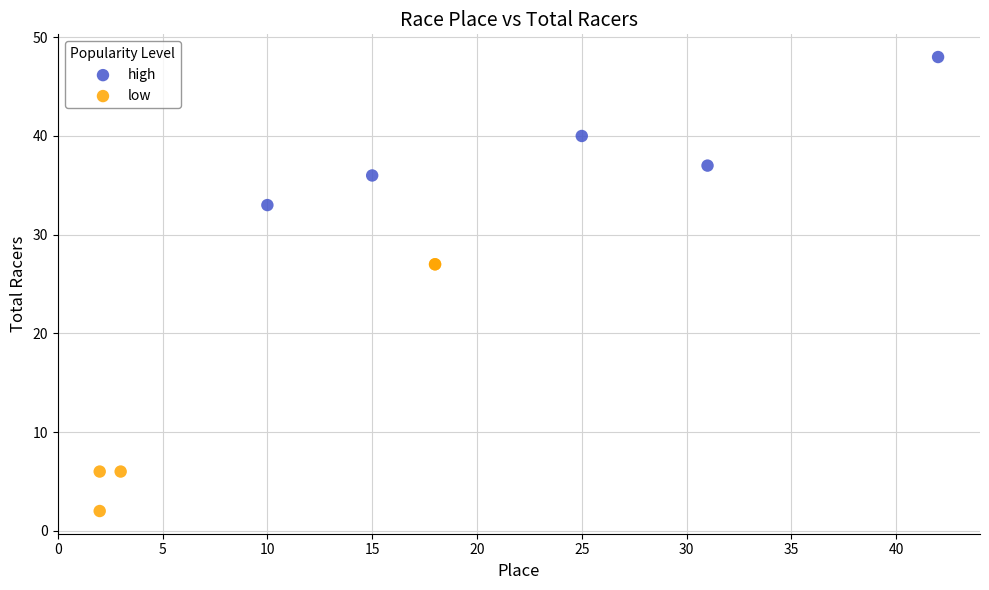

Which series reaches the minimum Y coordinate?

low